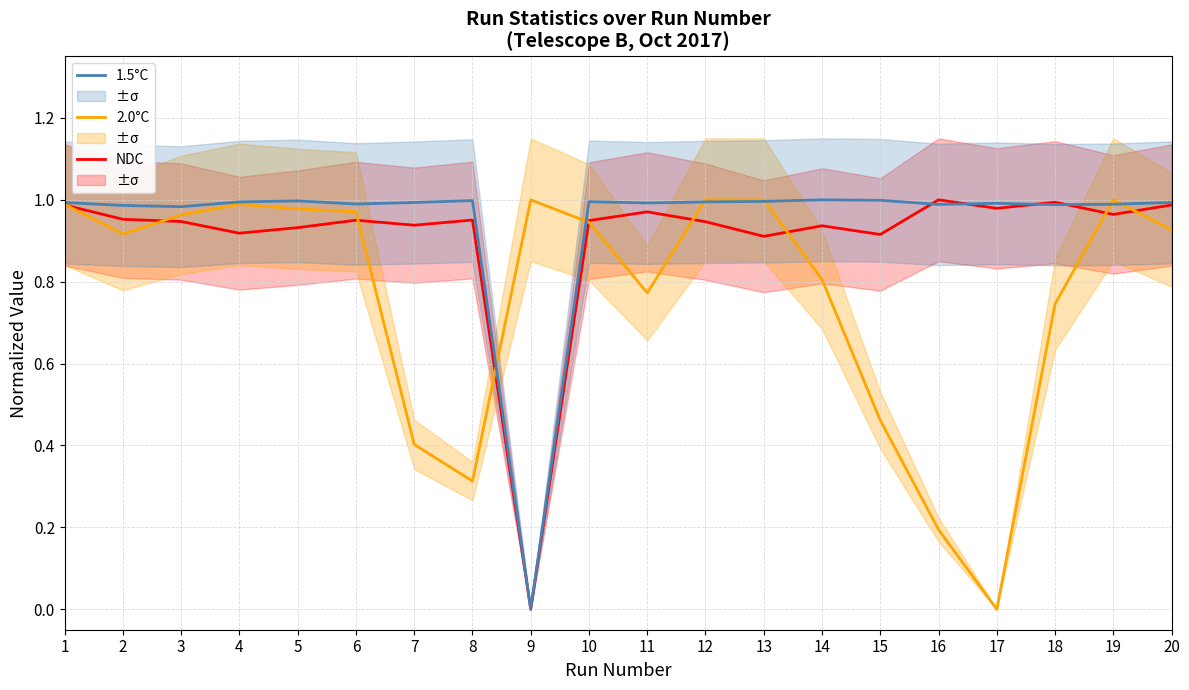

At which category does 2.0°C reach its first local peak?

4